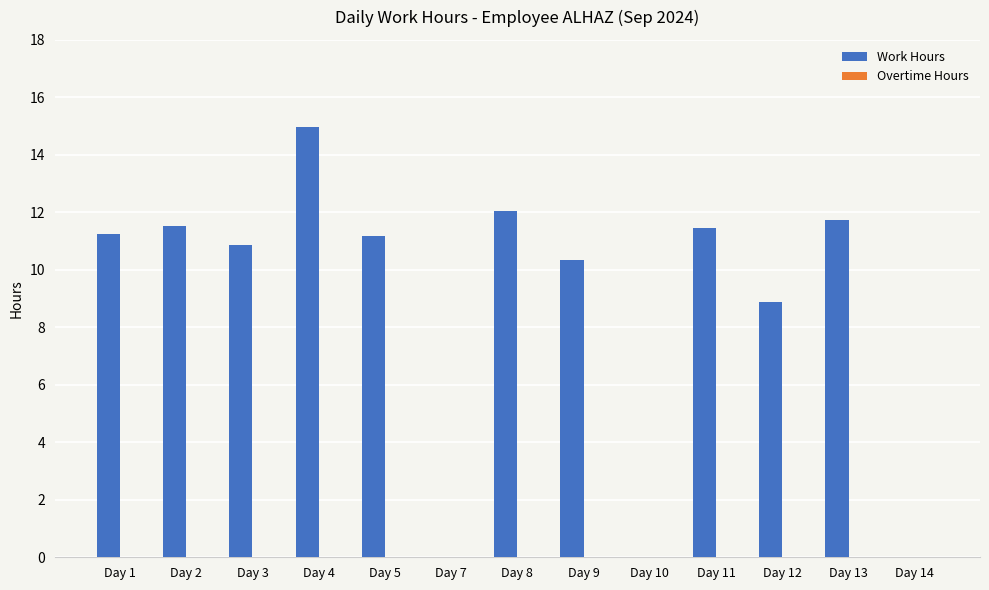

What is the sum of all values?

114.2